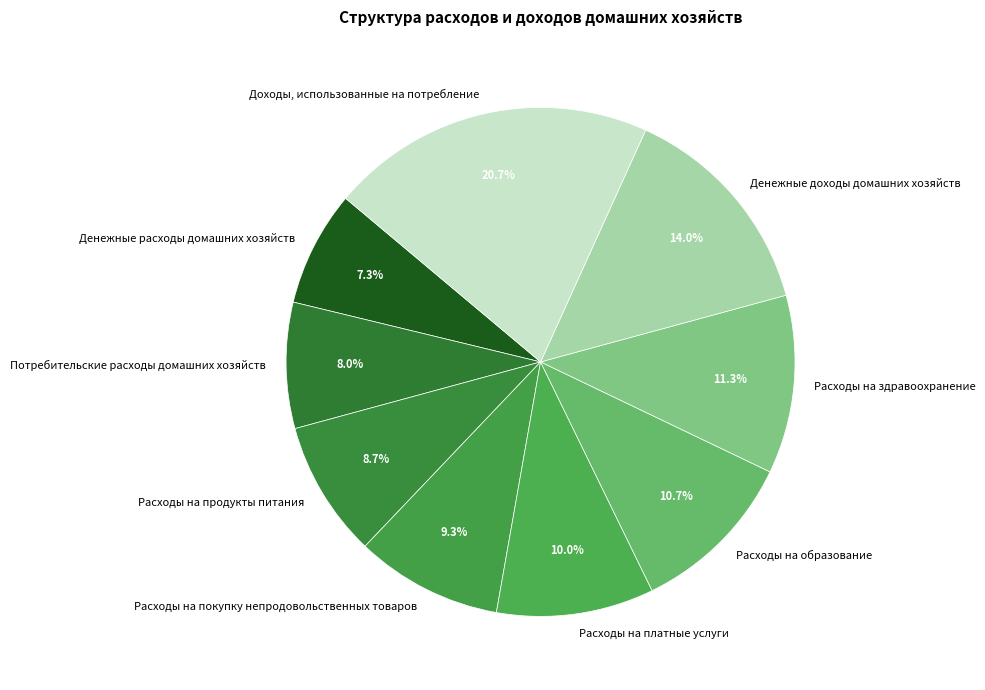

Between Расходы на здравоохранение and Потребительские расходы домашних хозяйств, which is larger?

Расходы на здравоохранение